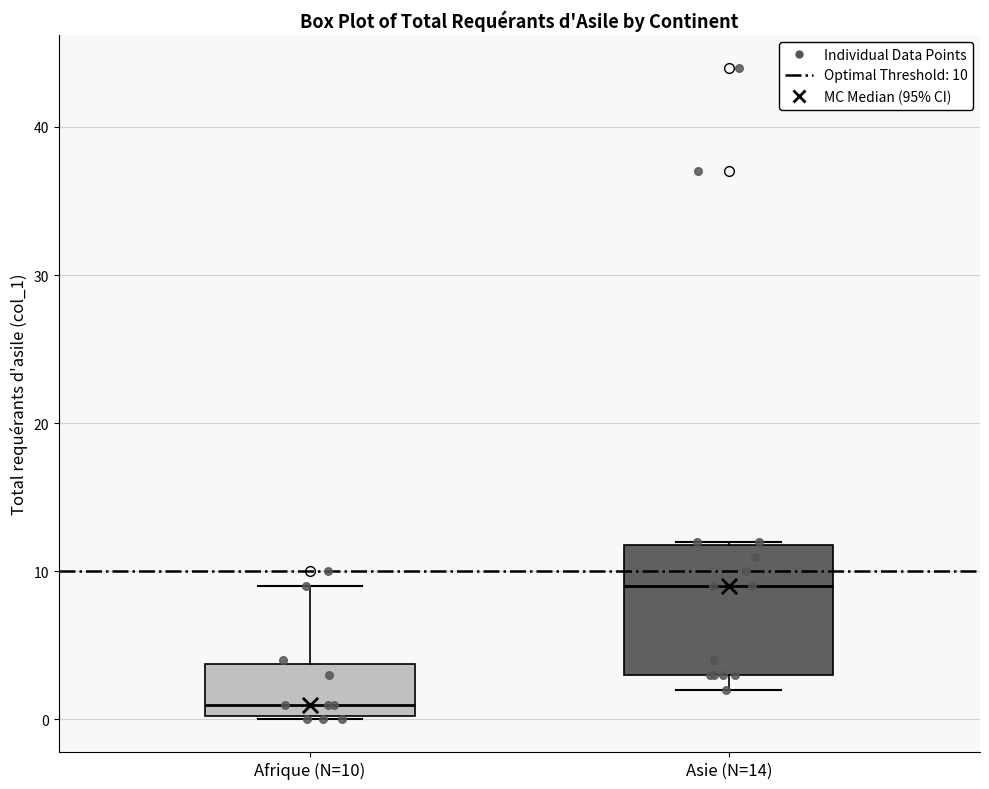

Which box has the lowest median line?

Afrique (N=10)